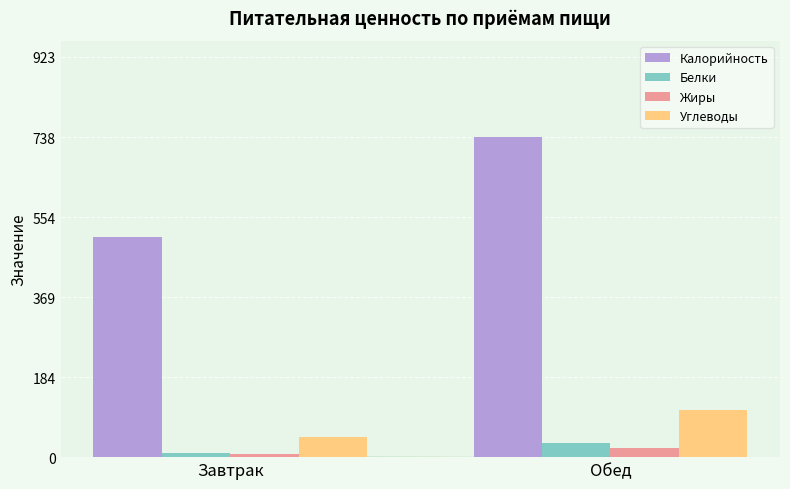

What is the sum of the Углеводы values at Обед and Завтрак?

154.0